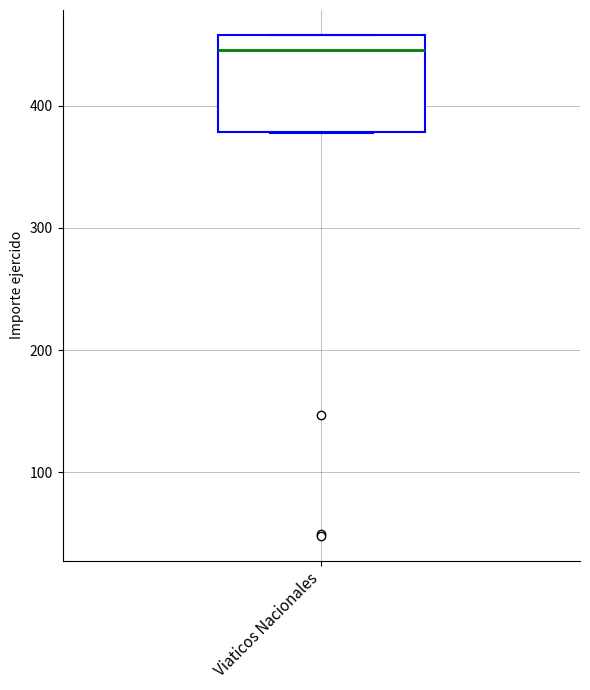

Where is the upper edge of the box for Viaticos Nacionales on the y-axis? The values are not printed on the chart, so give them approximately, as read against the axis.

460